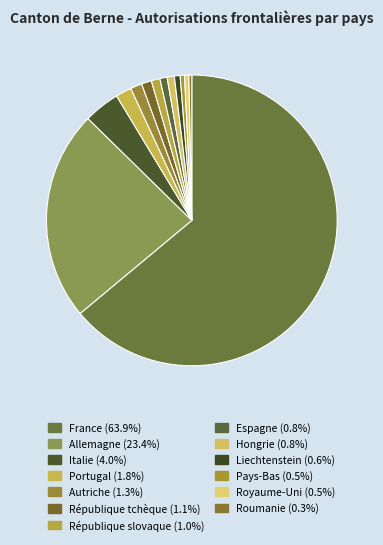

How many slices are in this pie chart?

13